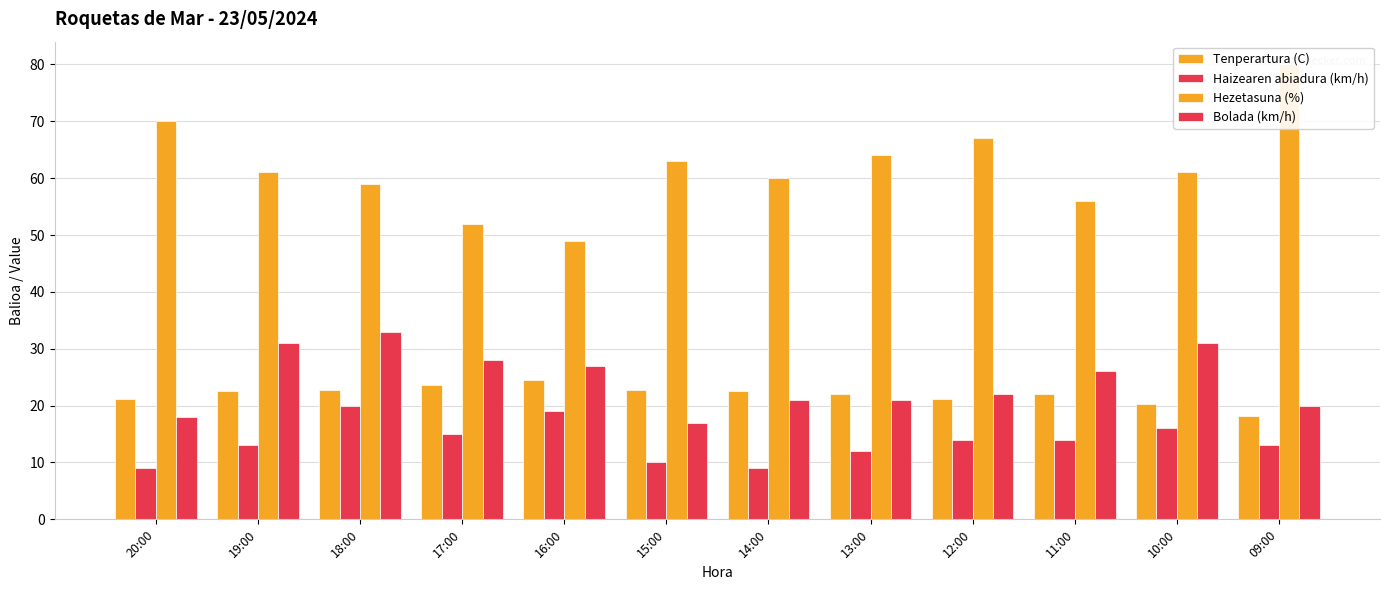

What is the value of the Haizearen abiadura (km/h) bar at the 7th from the left?

9.0